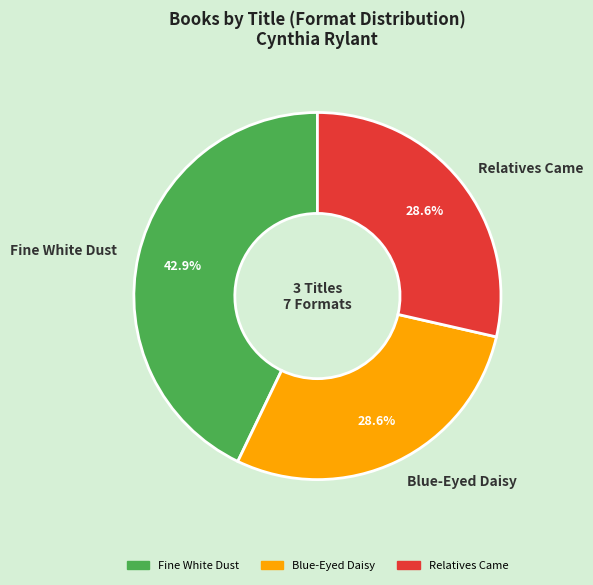

Does Blue-Eyed Daisy account for over 50% of the chart?

No